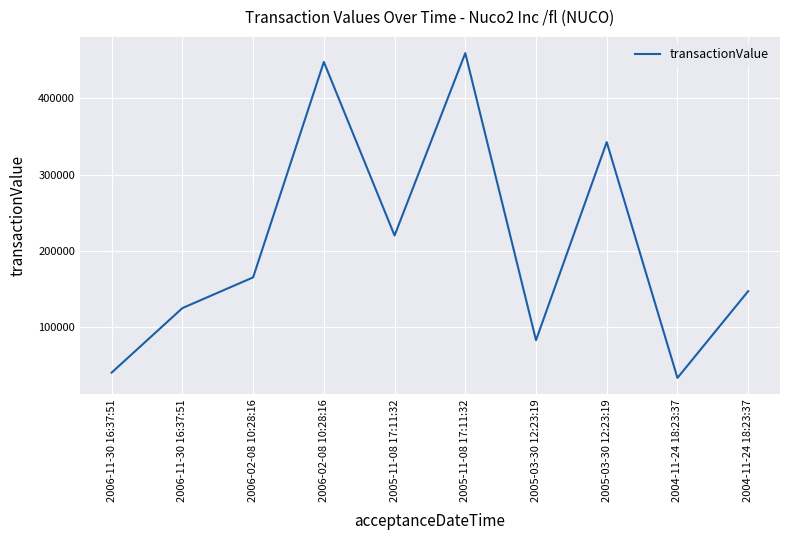

Is this an area chart (filled region under the line)?

No